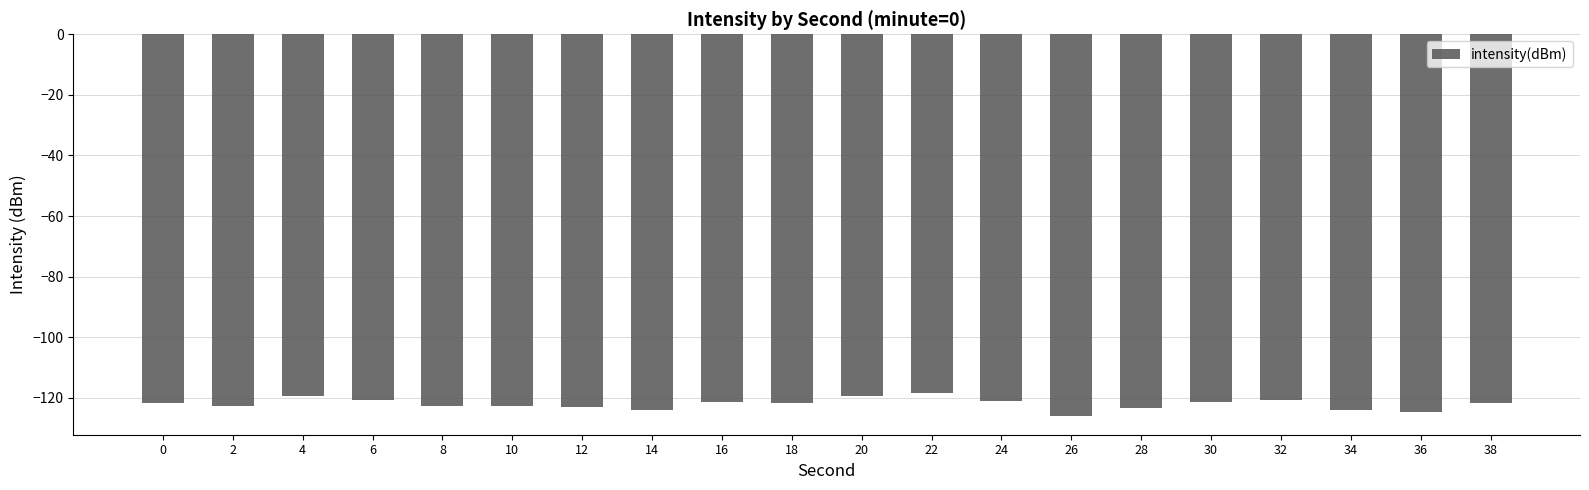

The value at 10 is -122.8. True or false?

True